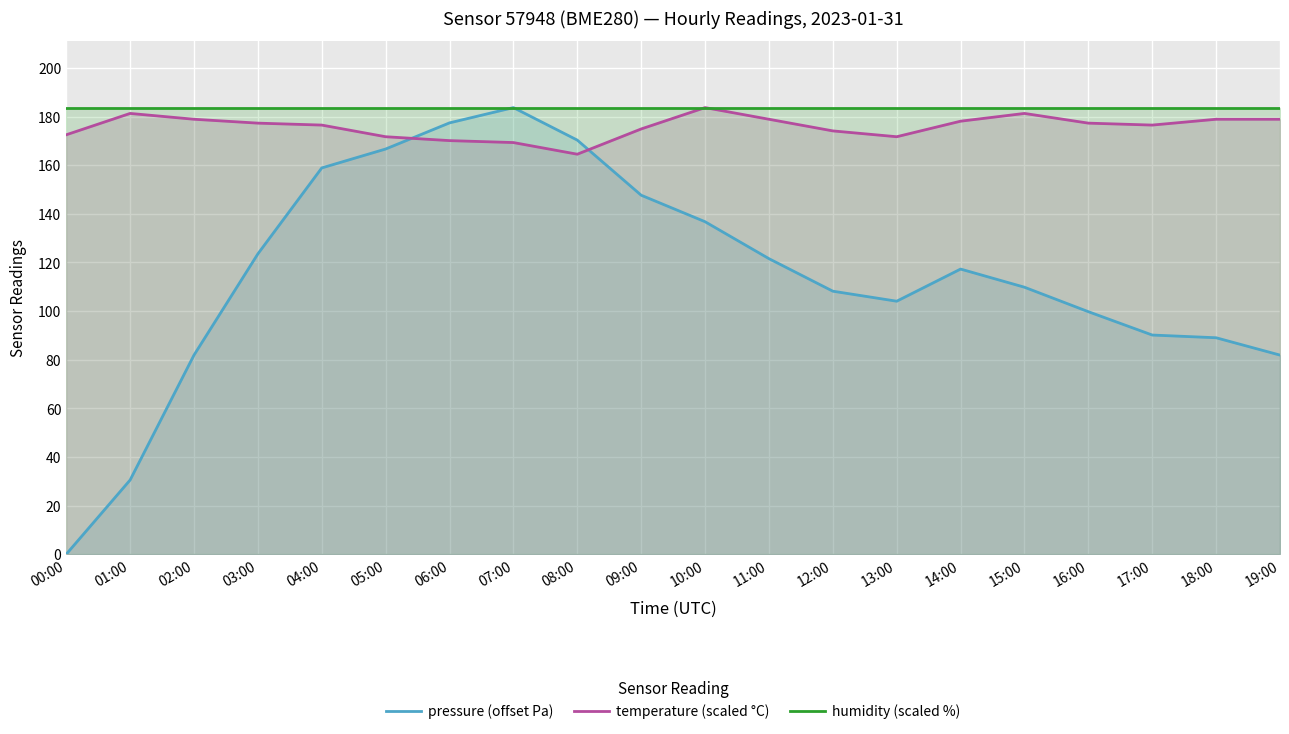

Rank the series at 12:00 from lowest to highest value.

pressure (offset Pa), temperature (scaled °C), humidity (scaled %)